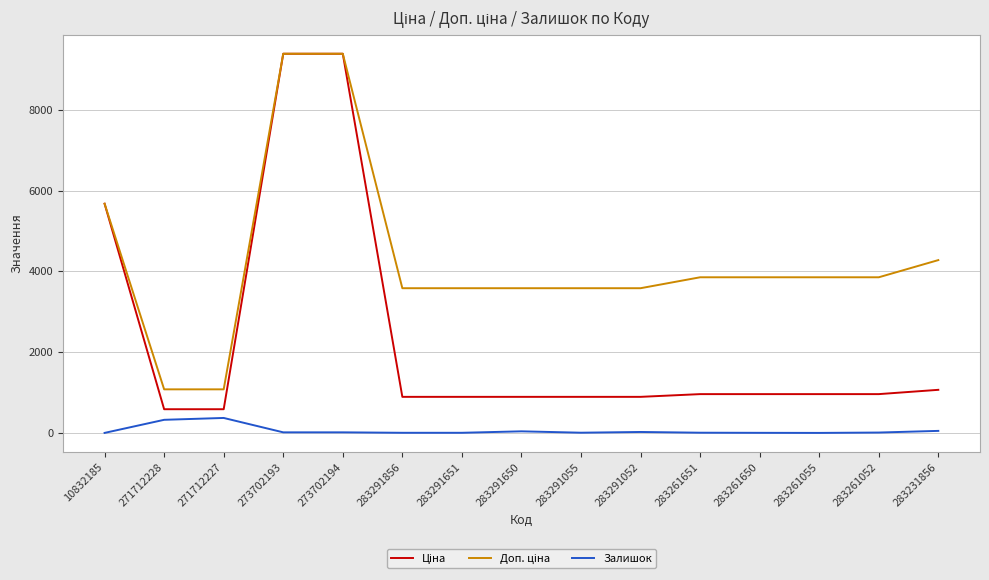

What is the maximum value for Залишок?

374.0